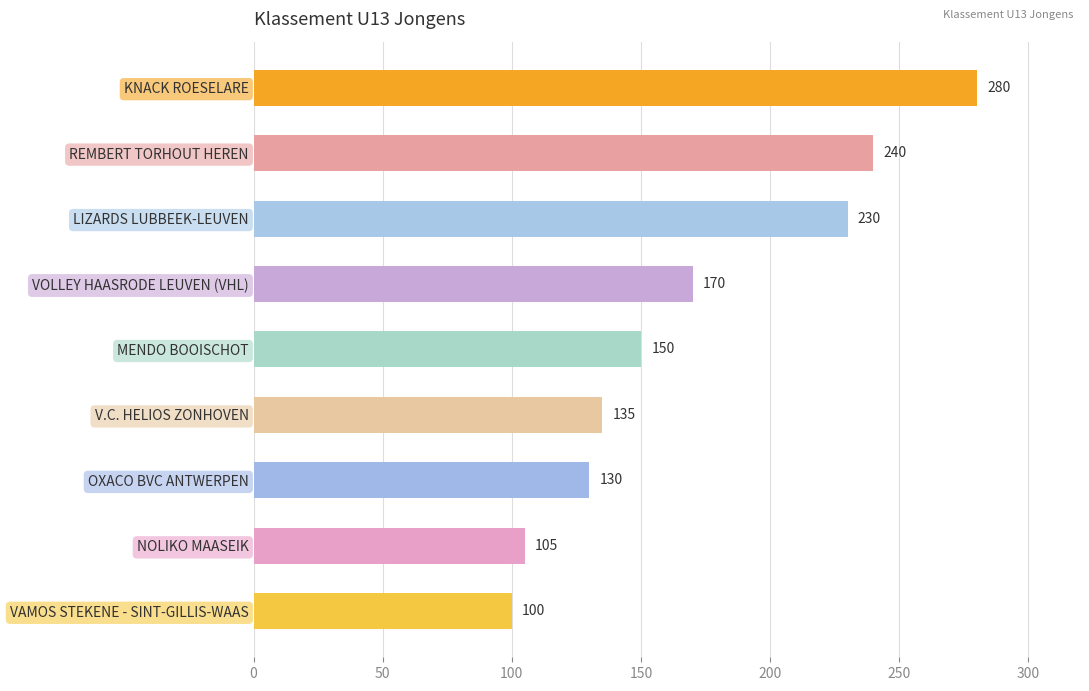

What is the ratio of the value at LIZARDS LUBBEEK-LEUVEN to the value at VOLLEY HAASRODE LEUVEN (VHL)?

1.4